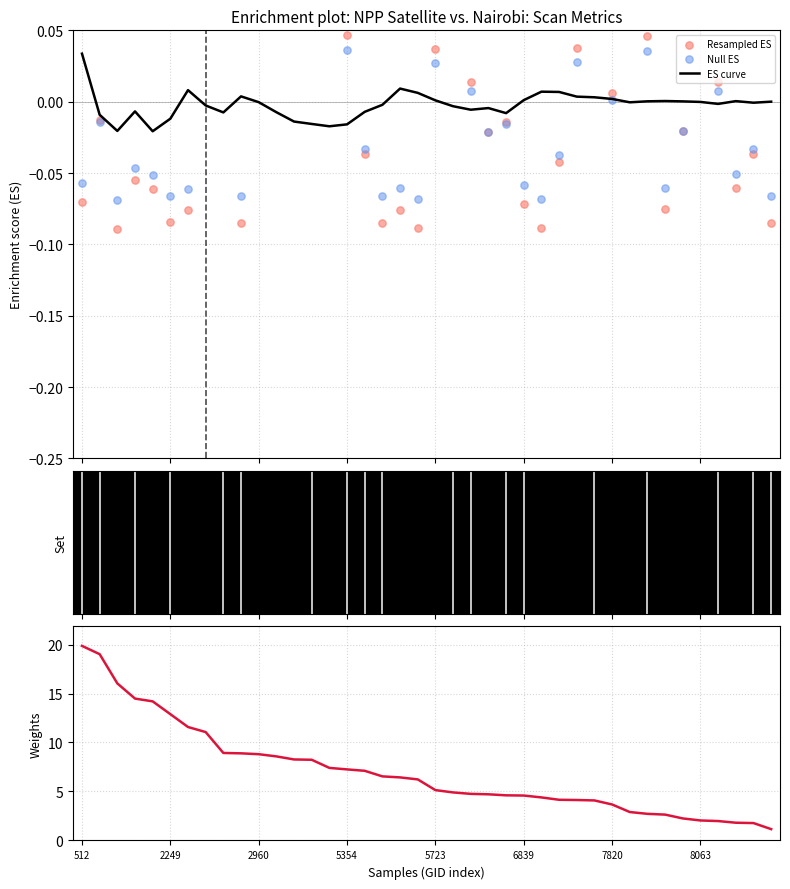

Is the value of dnbrad (weights) at 29 greater than the value of ES curve at 8063?

Yes